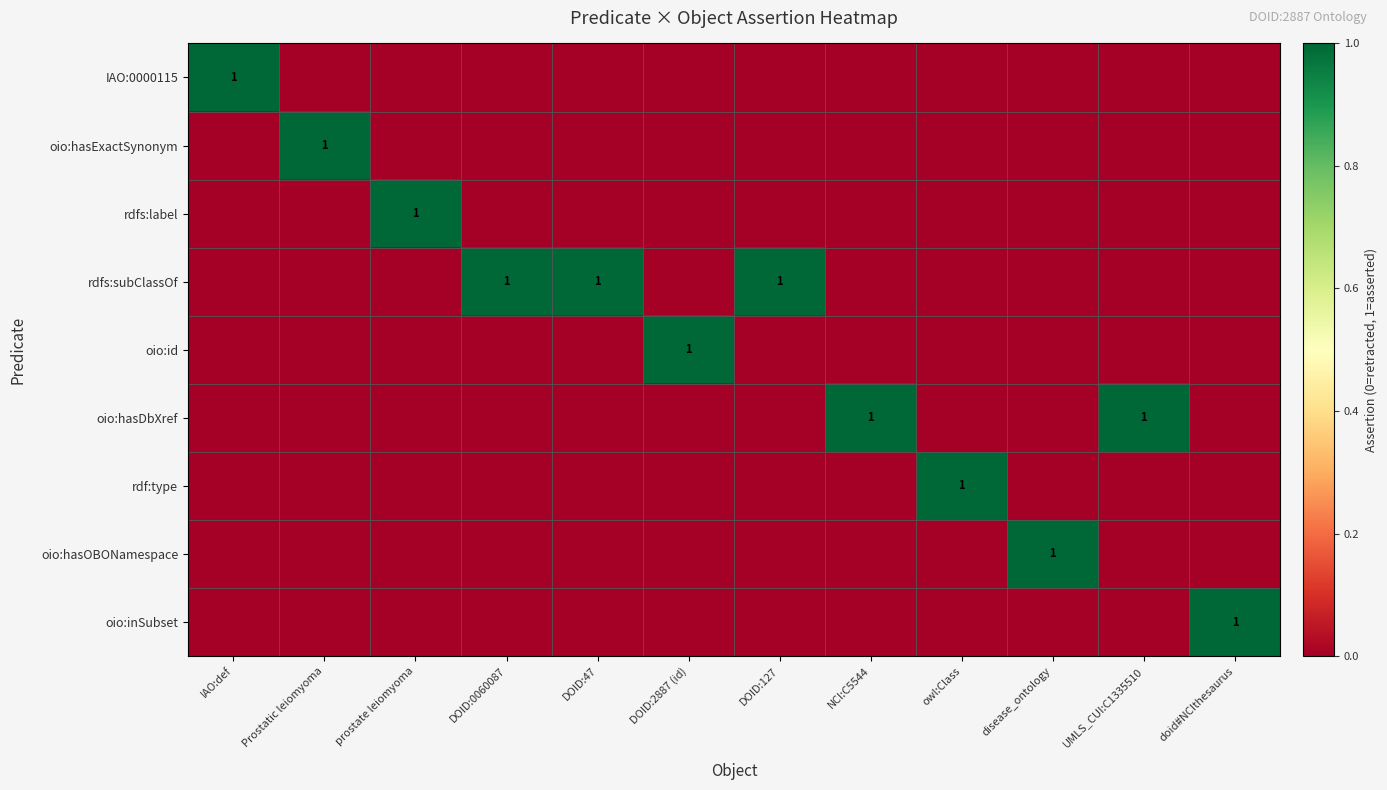

True or false: rdfs:subClassOf has a value of 1 at DOID:127.

True